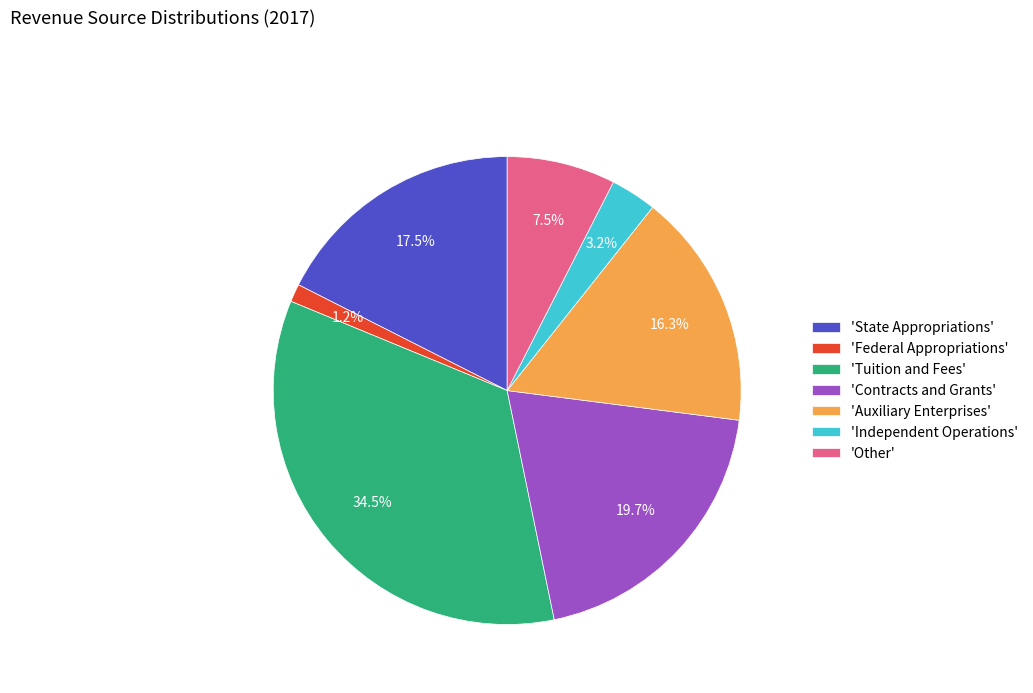

Is there any slice that represents more than half of the pie?

No